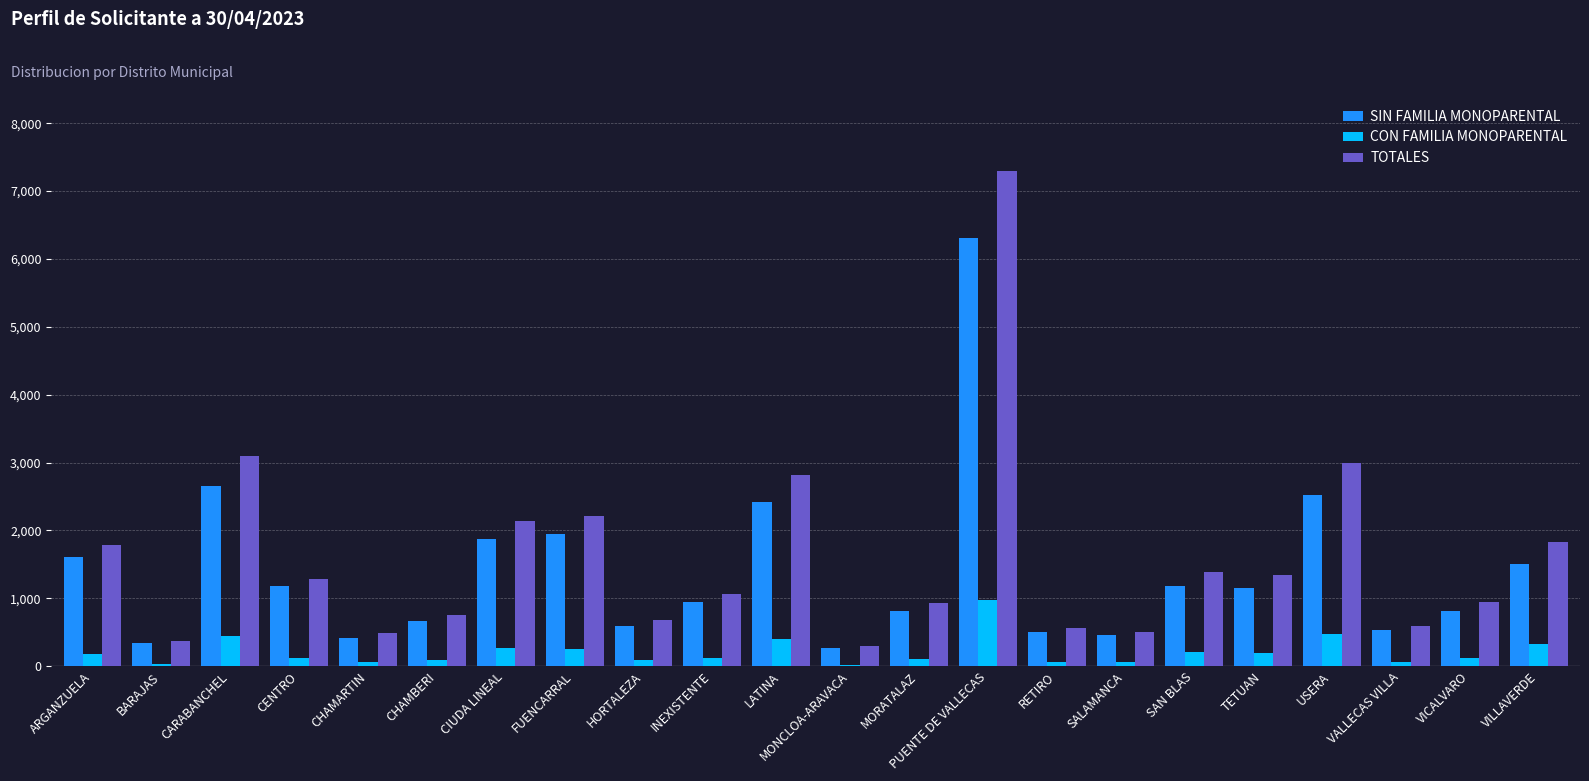

Between LATINA and SALAMANCA, which series saw the biggest shift?

TOTALES